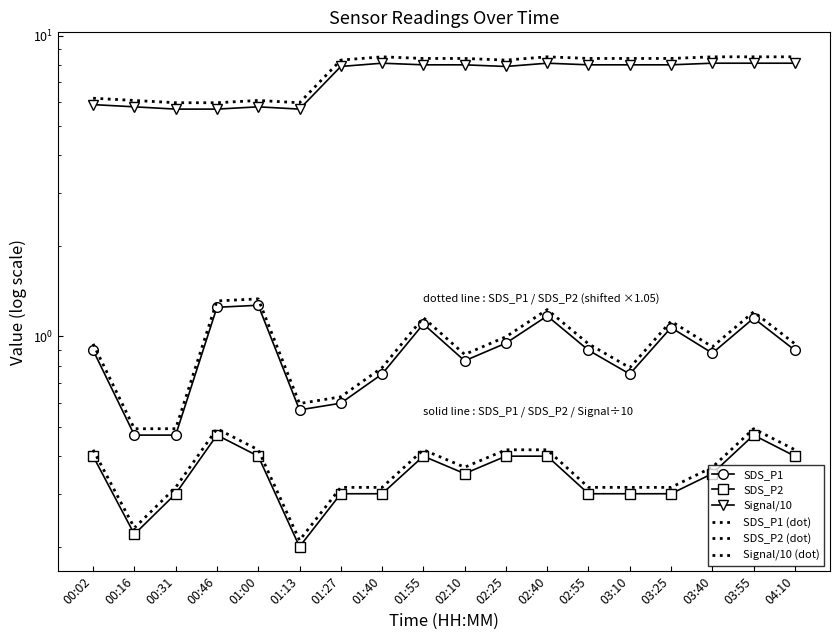

What is the difference between the highest and lowest values at 00:02?

5.8